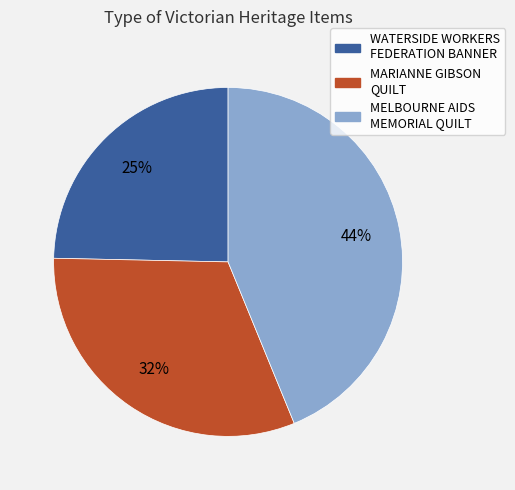

Which slice is the largest?

MELBOURNE AIDS MEMORIAL QUILT